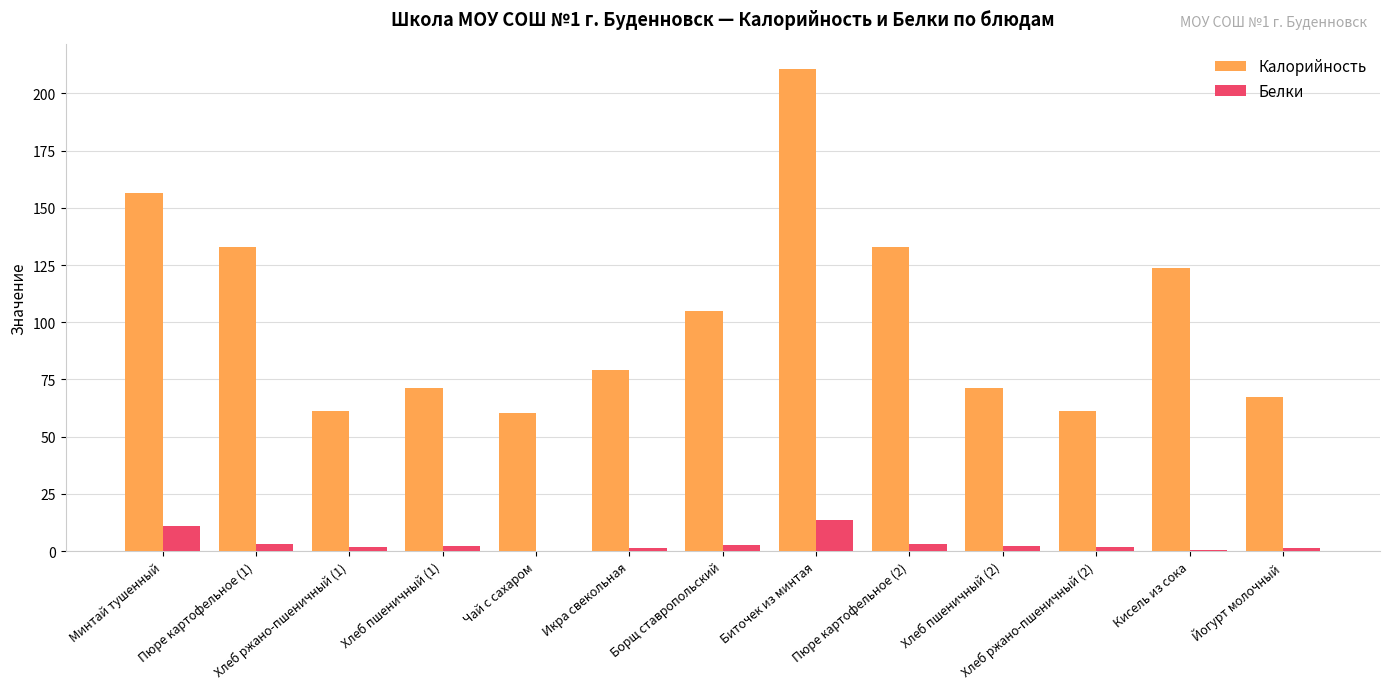

What is the sum of all Белки values?

45.6